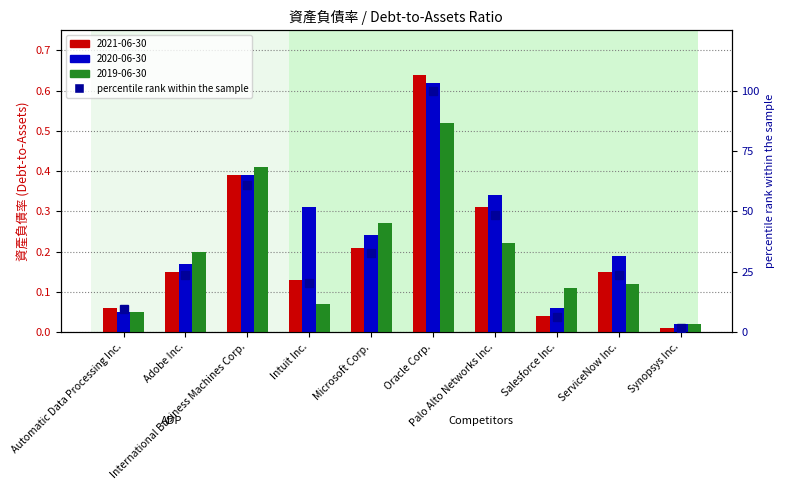

Does the chart contain stacked bars?

No